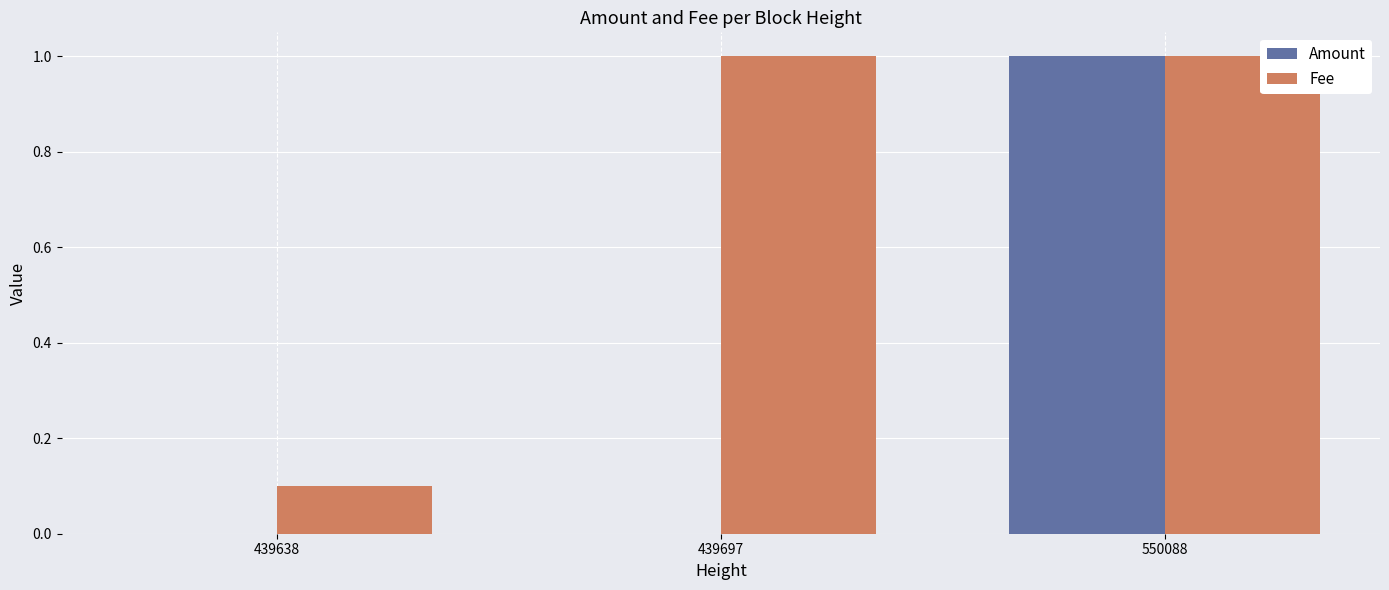

The Fee series shows 1.0 at 439697. True or false?

True